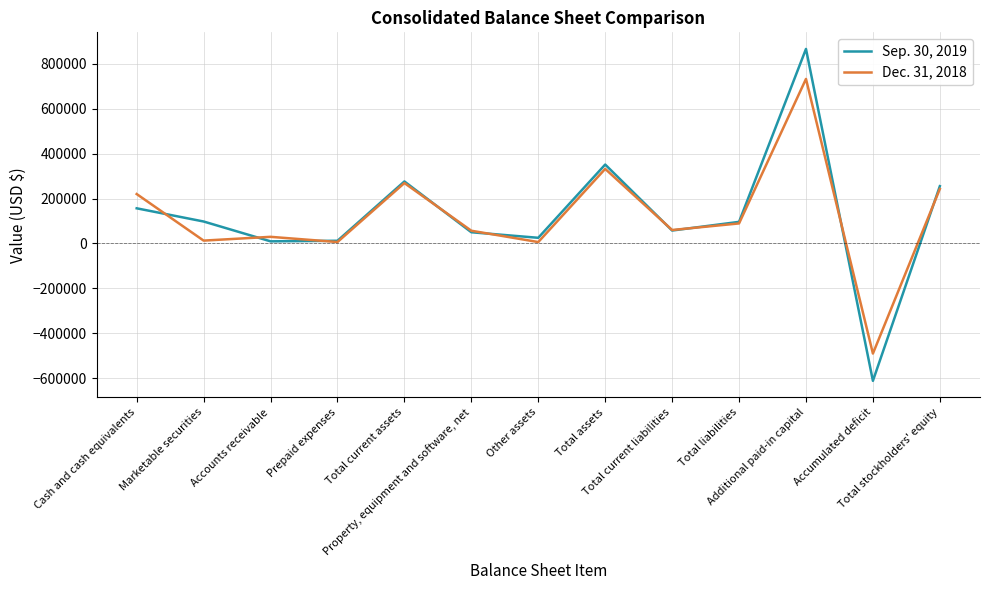

Which category has the lowest value in the Sep. 30, 2019 series?

Accumulated deficit